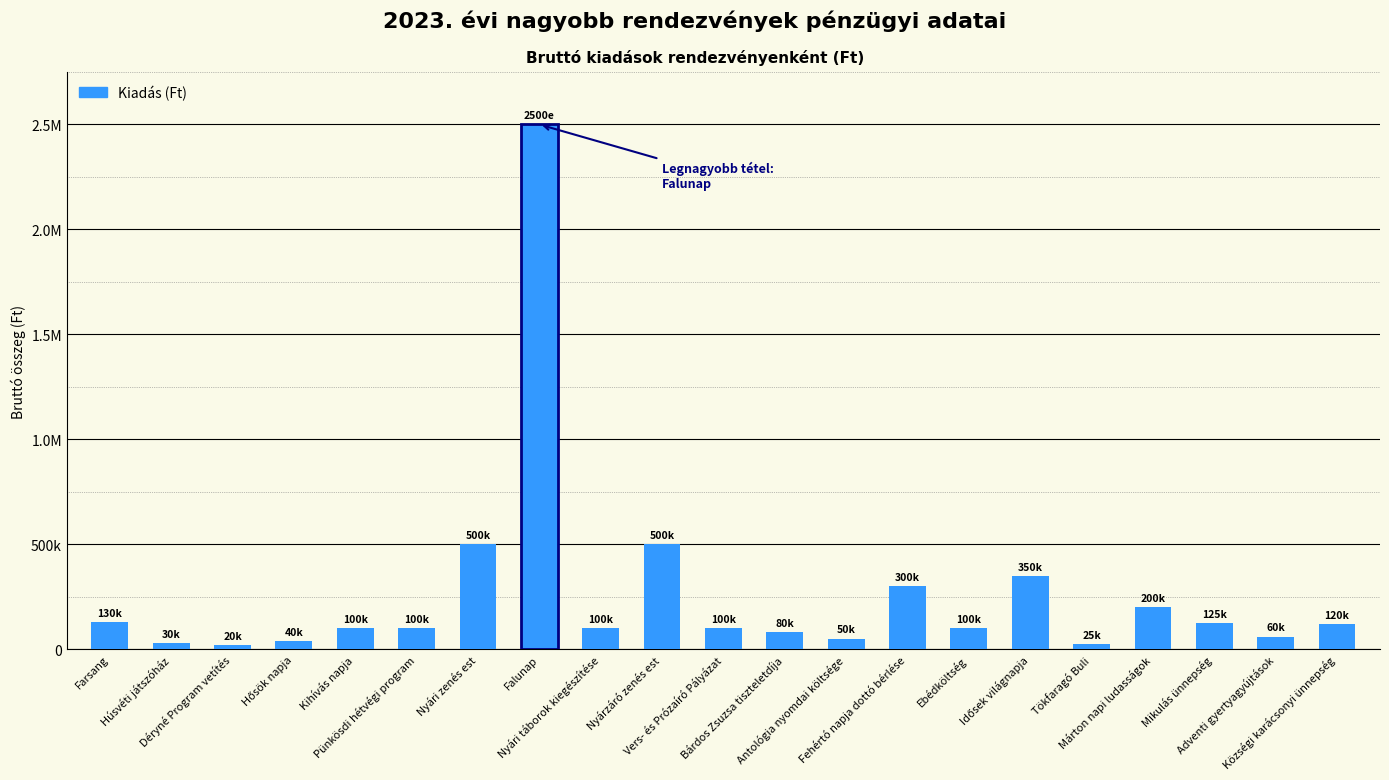

Are the bars grouped side by side (vs. stacked)?

No